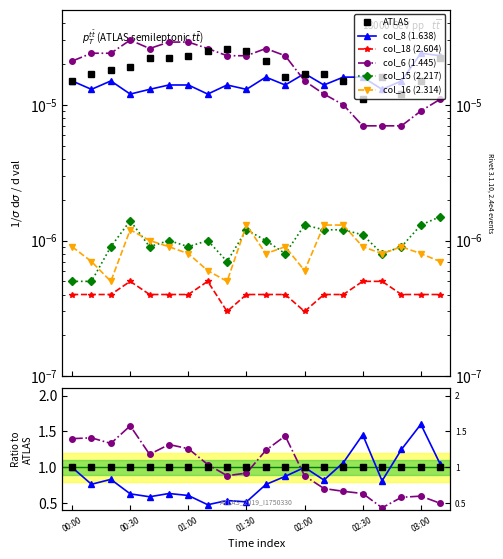

Is the value of col_8 (1.638) at 18 greater than the value of col_6 (1.445) at 14?

Yes